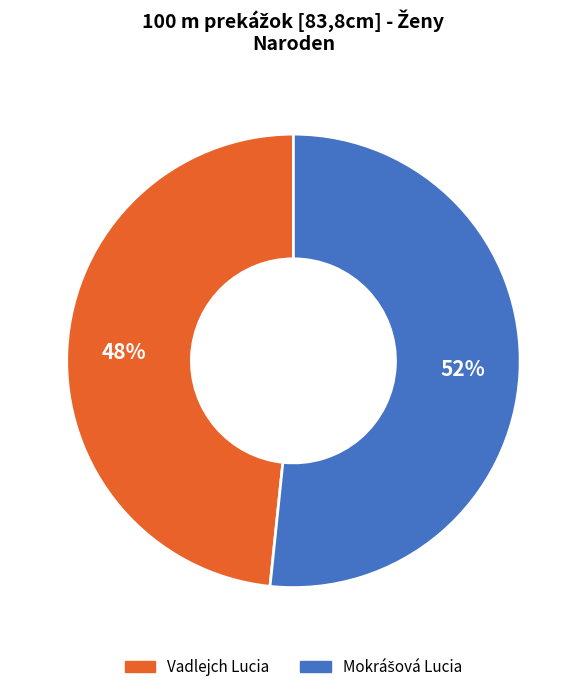

Which slice is the smallest?

Vadlejch Lucia